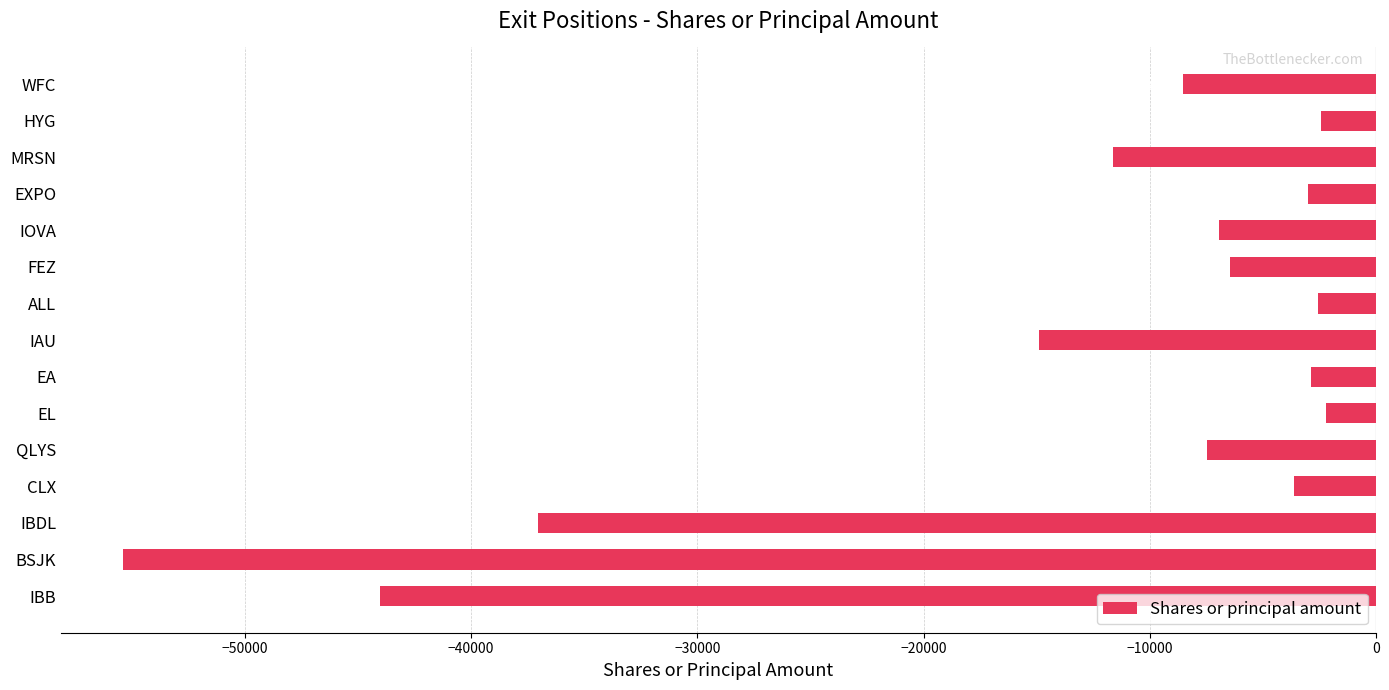

What is the label of the 8th bar from the bottom?

IAU